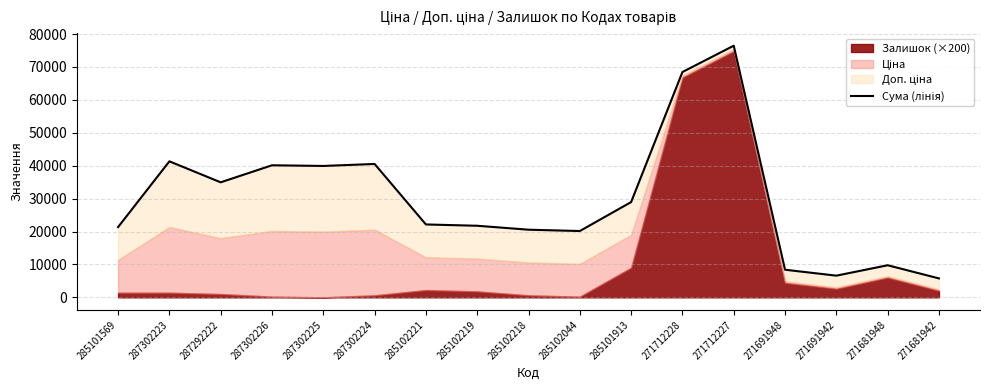

What is the label of the 11th point from the left?

285101913